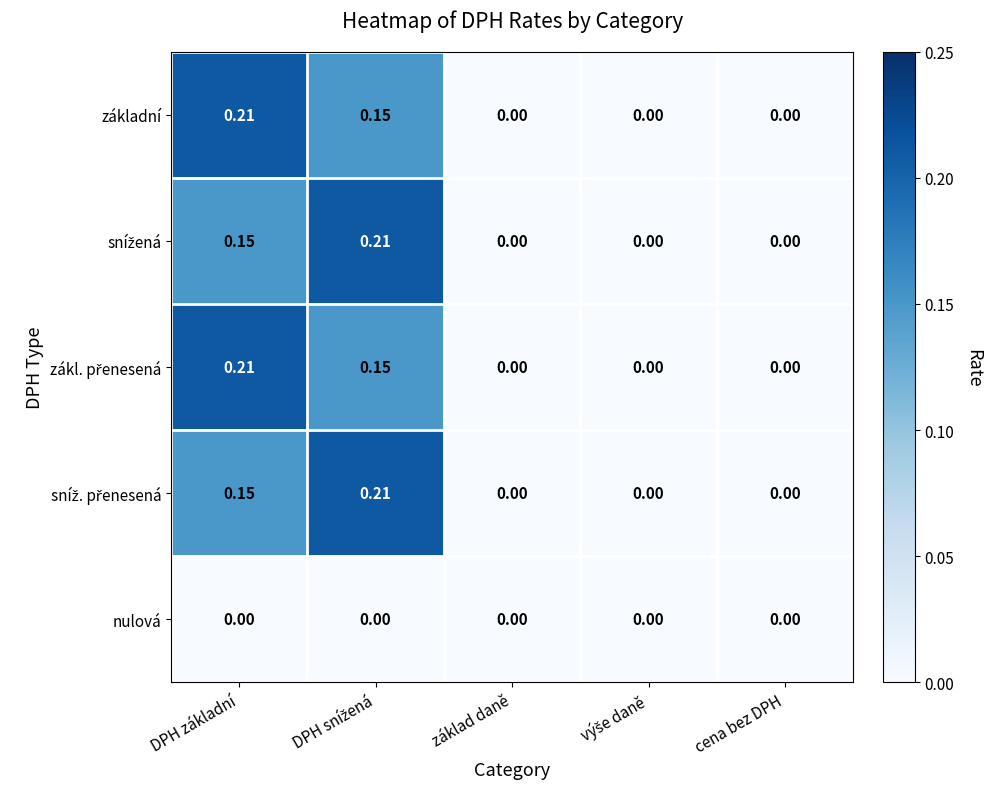

List the series in order of their peak value, highest first.

základní, snížená, zákl. přenesená, sníž. přenesená, nulová